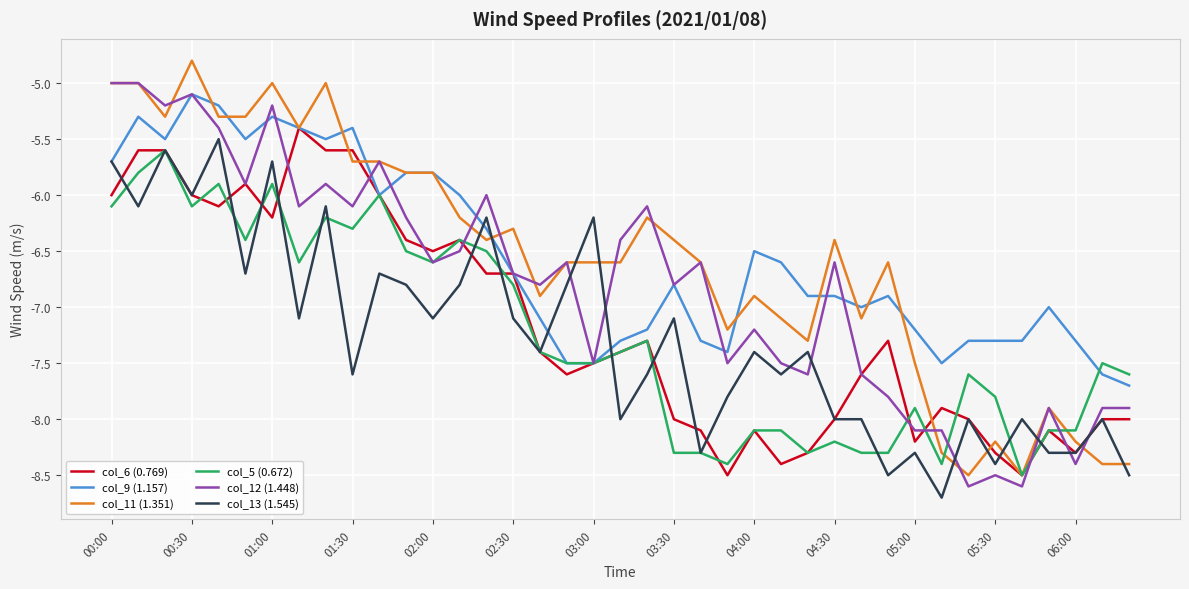

How many intersections are there between col_11 (1.351) and col_13 (1.545)?

10